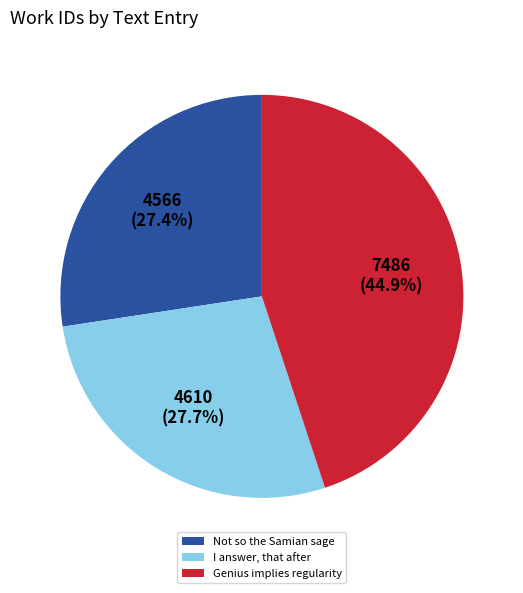

To the nearest percent, what is the average slice percentage?

33%